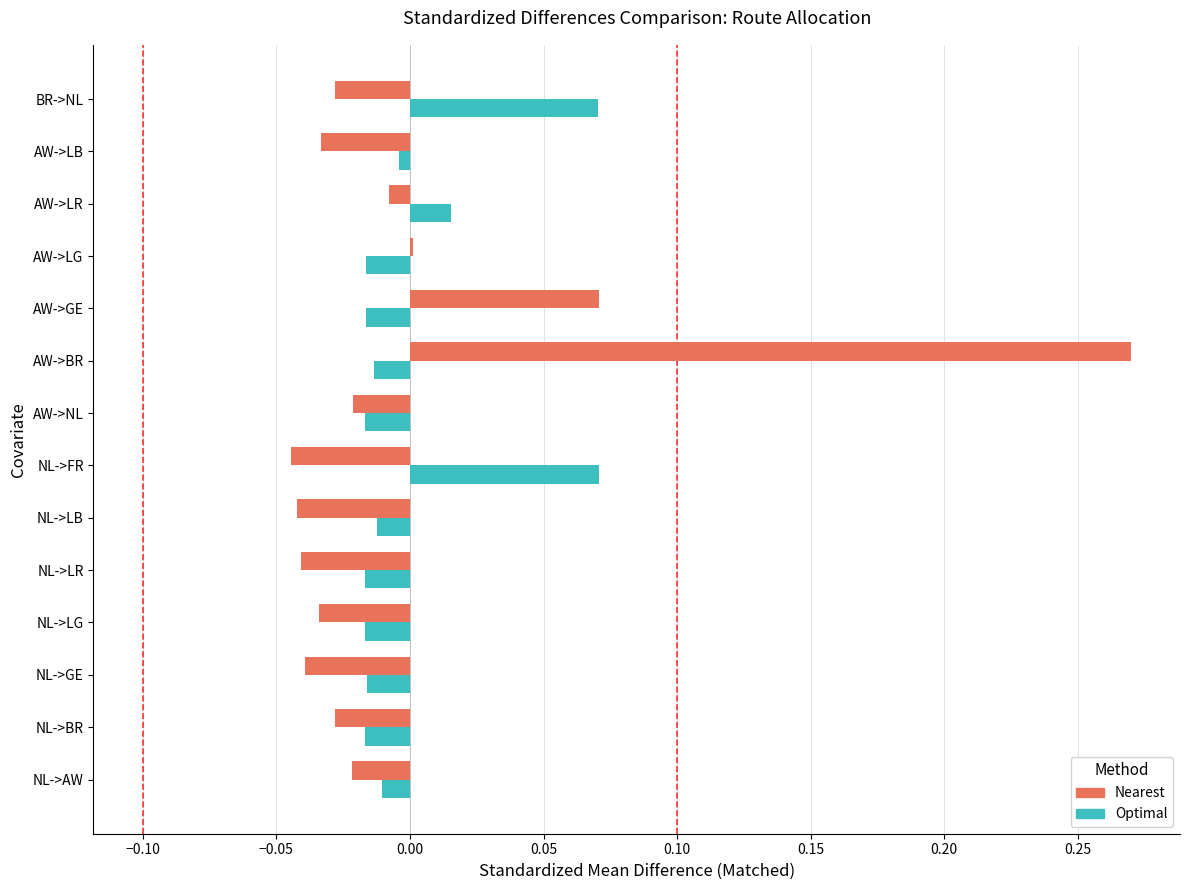

Between NL->LR and NL->FR, which series saw the biggest shift?

Optimal